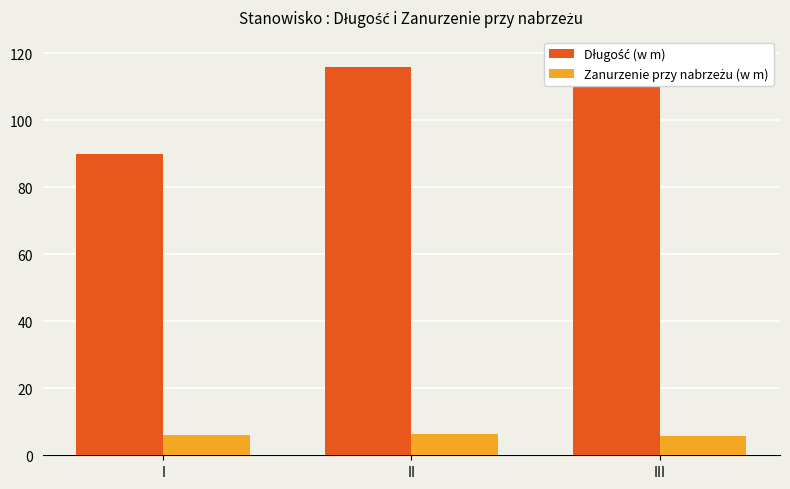

What is the sum of all Zanurzenie przy nabrzeżu (w m) values?

18.4